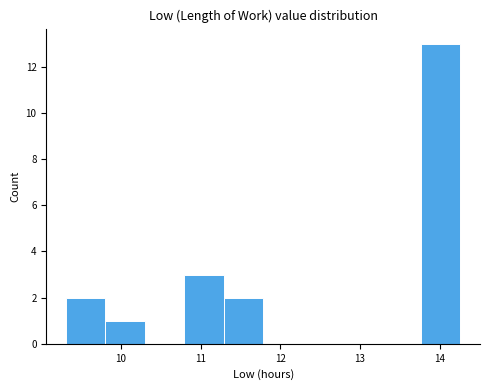

How tall is the bar that spans 9.8 to 10.3 on the x-axis? Neither the bar edges nor the heights are printed on the chart, so give them approximately, as read against the axes.

1